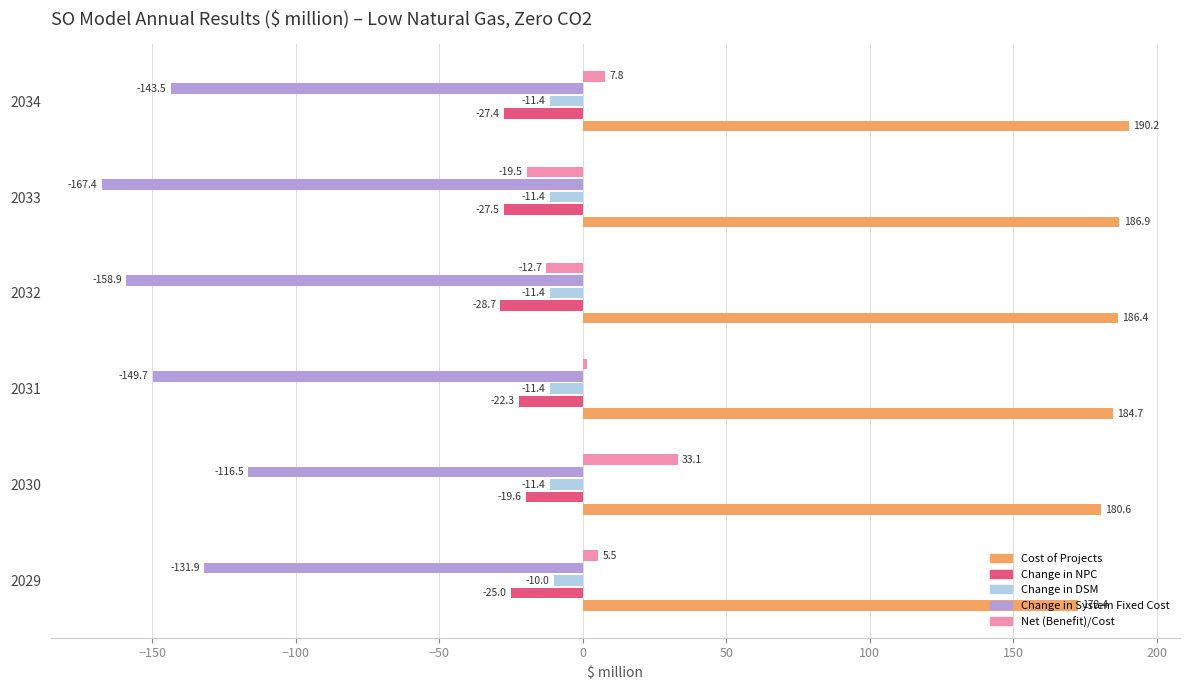

What is the sum of the Change in NPC values at 2029 and 2034?

-52.4